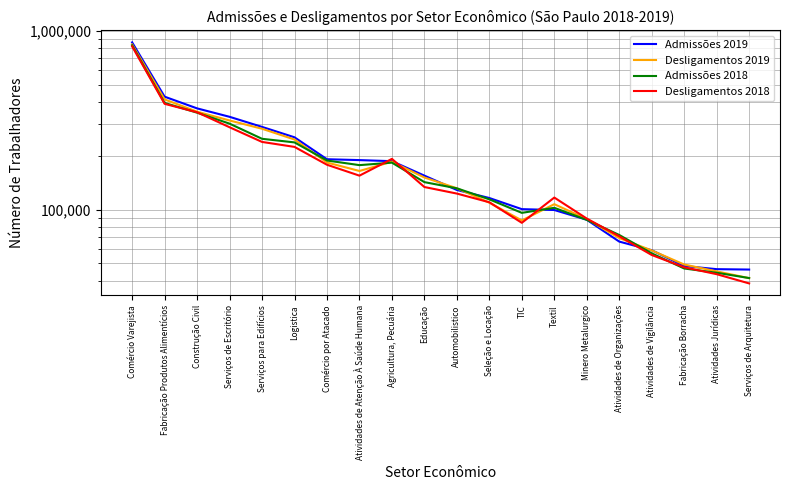

What is the label of the 15th point from the left?

Minero Metalurgico